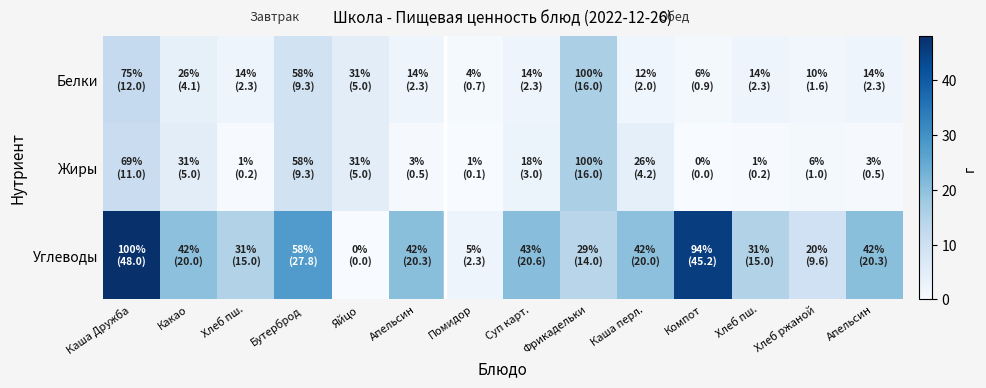

Reading left to right, what are all the values shown in this chart?

Белки: Каша Дружба=12.0	Какао=4.1	Хлеб пш.=2.3	Бутерброд=9.3	Яйцо=5.0	Апельсин=2.3	Помидор=0.7	Суп карт.=2.3	Фрикадельки=16.0	Каша перл.=2.0	Компот=0.9	Хлеб пш.=2.3	Хлеб ржаной=1.6	Апельсин=2.3
Жиры: Каша Дружба=11.0	Какао=5.0	Хлеб пш.=0.2	Бутерброд=9.3	Яйцо=5.0	Апельсин=0.5	Помидор=0.1	Суп карт.=3.0	Фрикадельки=16.0	Каша перл.=4.2	Компот=0.0	Хлеб пш.=0.2	Хлеб ржаной=1.0	Апельсин=0.5
Углеводы: Каша Дружба=48.0	Какао=20.0	Хлеб пш.=15.0	Бутерброд=27.8	Яйцо=0.0	Апельсин=20.3	Помидор=2.3	Суп карт.=20.6	Фрикадельки=14.0	Каша перл.=20.0	Компот=45.2	Хлеб пш.=15.0	Хлеб ржаной=9.6	Апельсин=20.3